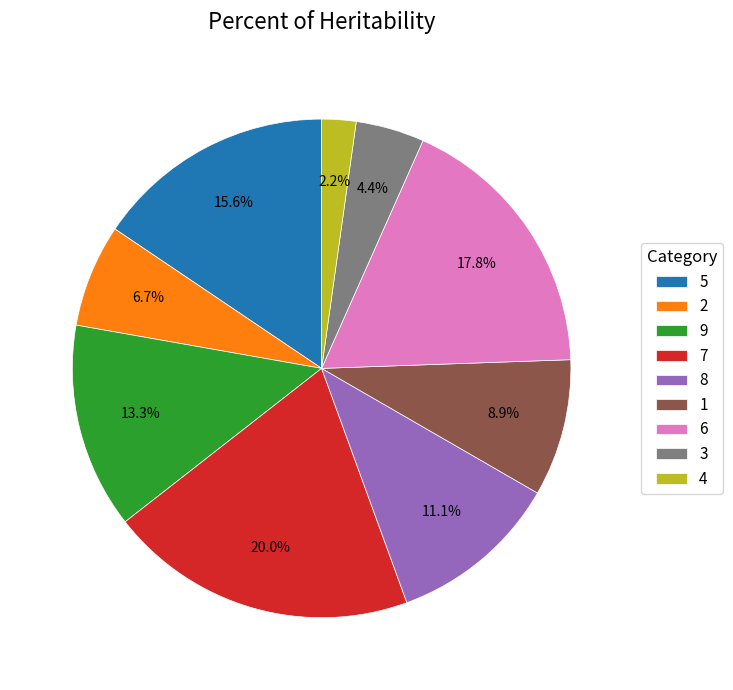

What is the largest slice in the pie chart?

7